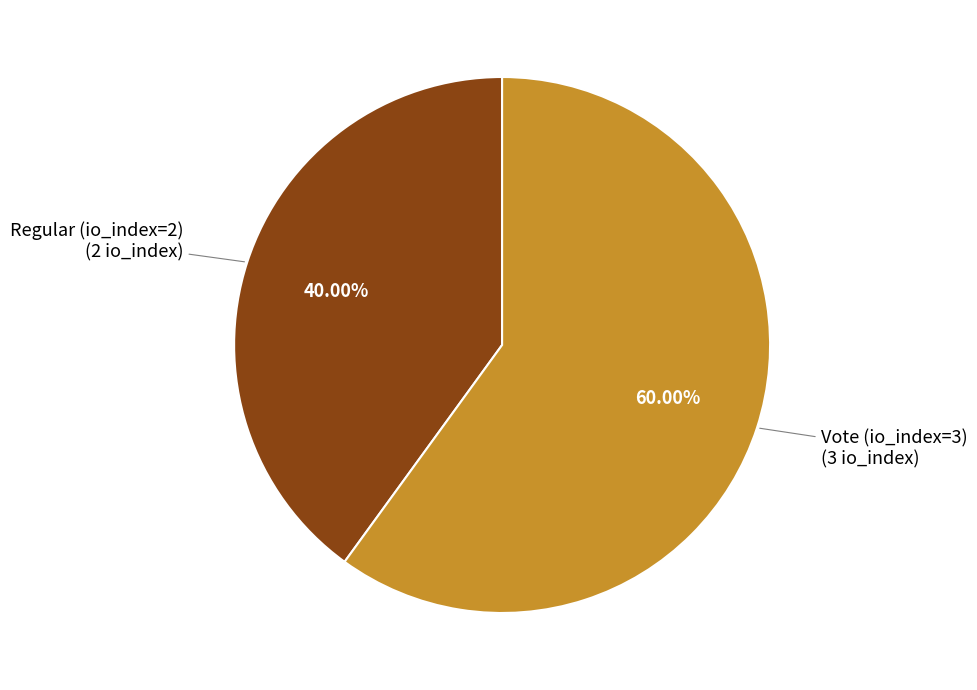

How many segments does this pie chart have?

2